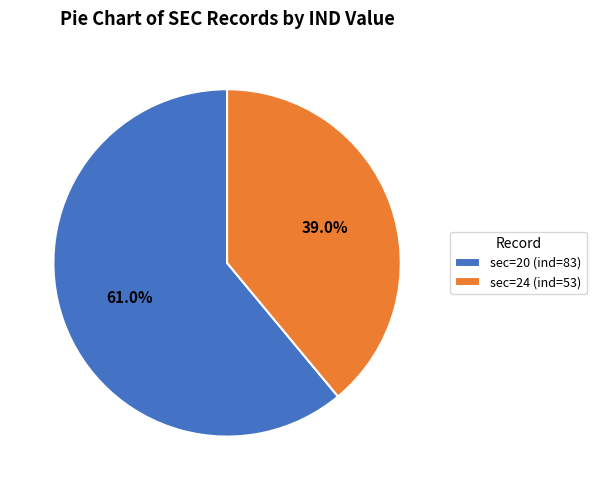

Between sec=24 (ind=53) and sec=20 (ind=83), which is larger?

sec=20 (ind=83)